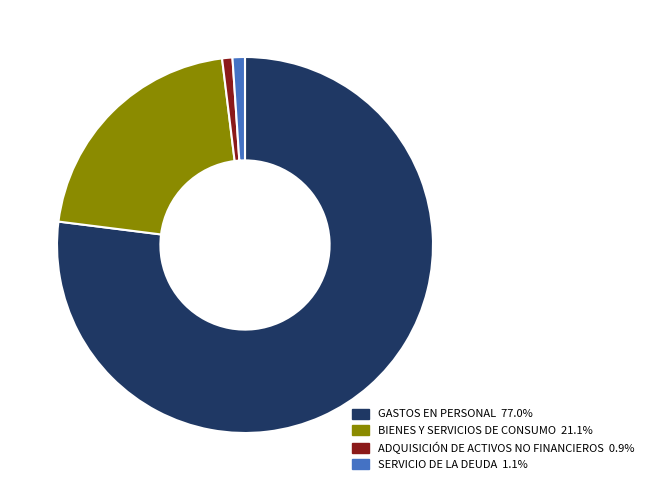

Do SERVICIO DE LA DEUDA and ADQUISICIÓN DE ACTIVOS NO FINANCIEROS together represent more than half of the pie?

No